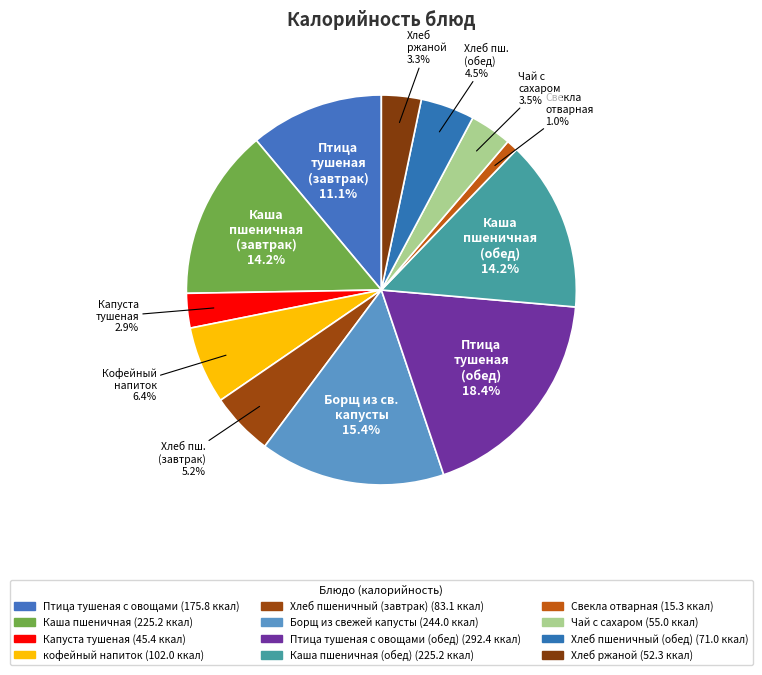

How many segments does this pie chart have?

12